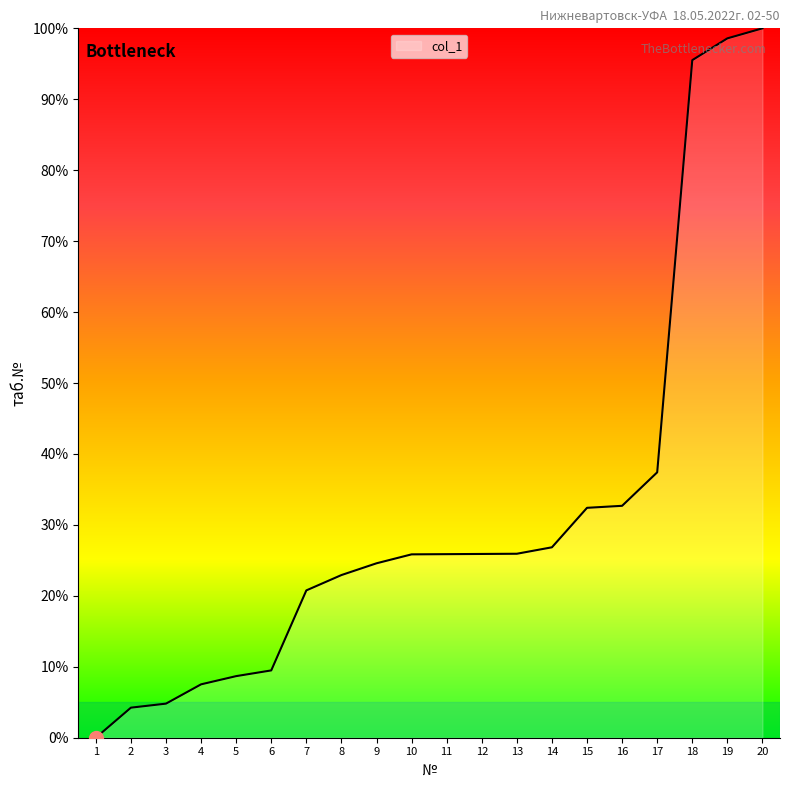

The chart shows a value of 2.3 at 4. True or false?

False